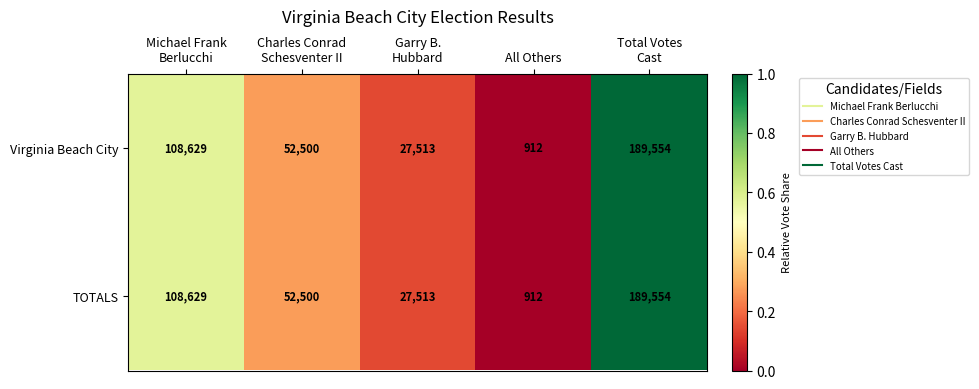

The value of TOTALS at All Others is 912. True or false?

True